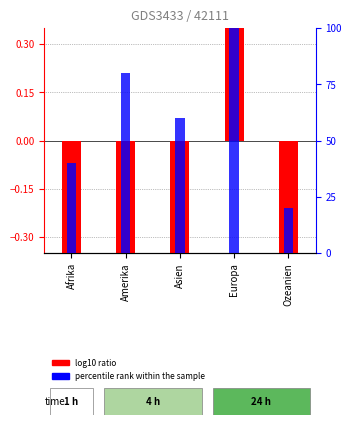

How many data points in percentile rank within the sample are above 60?

2